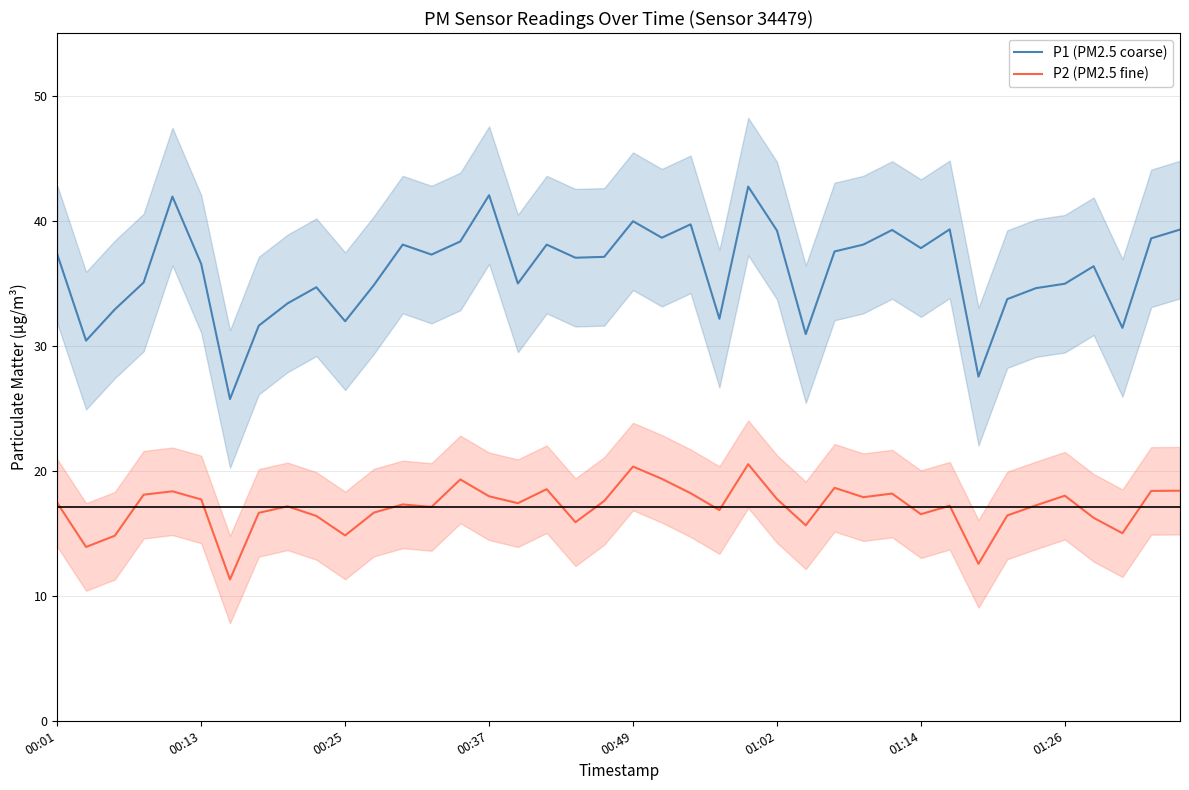

What is the average value of the P2 (PM2.5 fine) series?

17.1